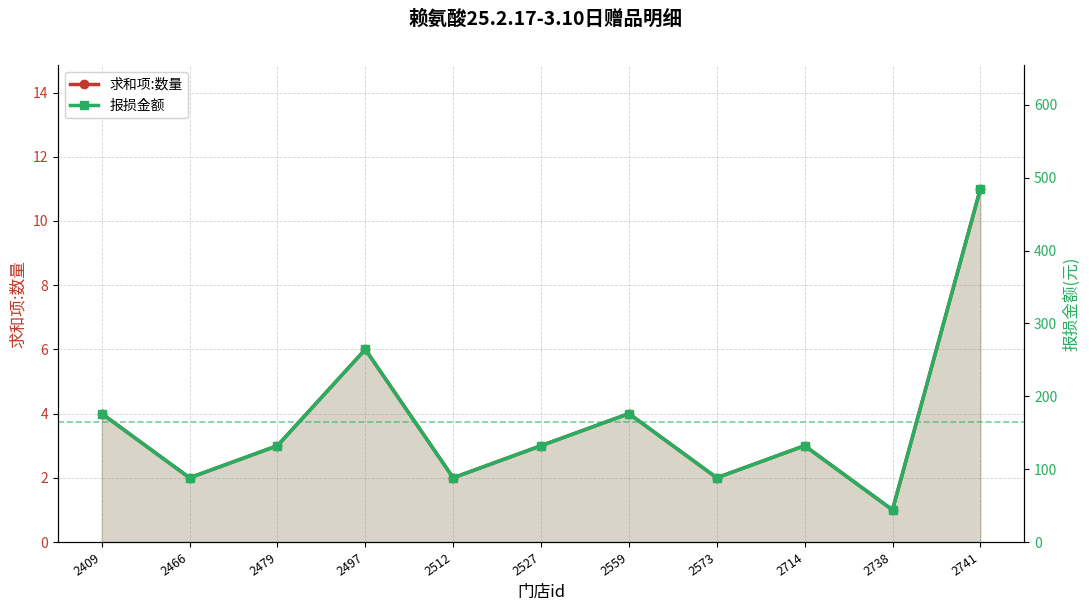

What is the minimum value for 求和项:数量?

1.0